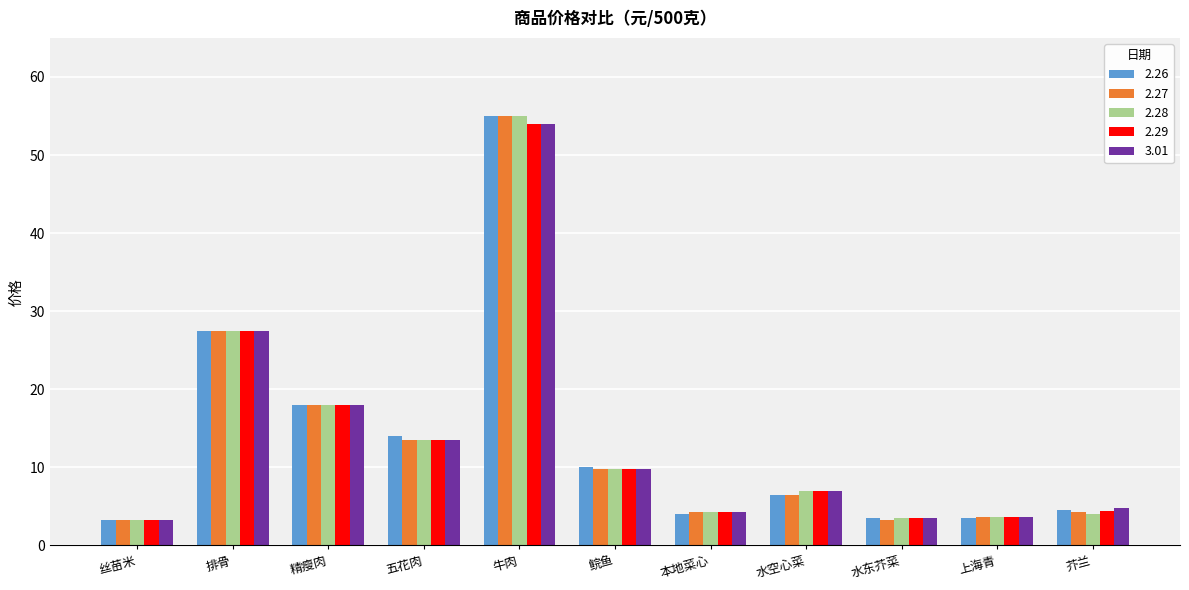

What are all the series names shown in the legend?

2.26, 2.27, 2.28, 2.29, 3.01